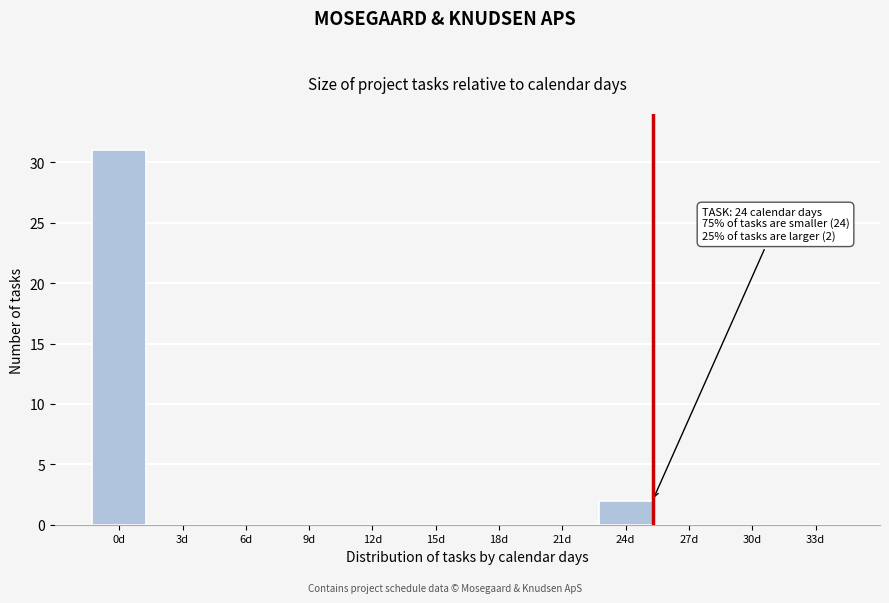

Reading left to right, what are all the values shown in this chart?

0d=31	3d=0	6d=0	9d=0	12d=0	15d=0	18d=0	21d=0	24d=2	27d=0	30d=0	33d=0